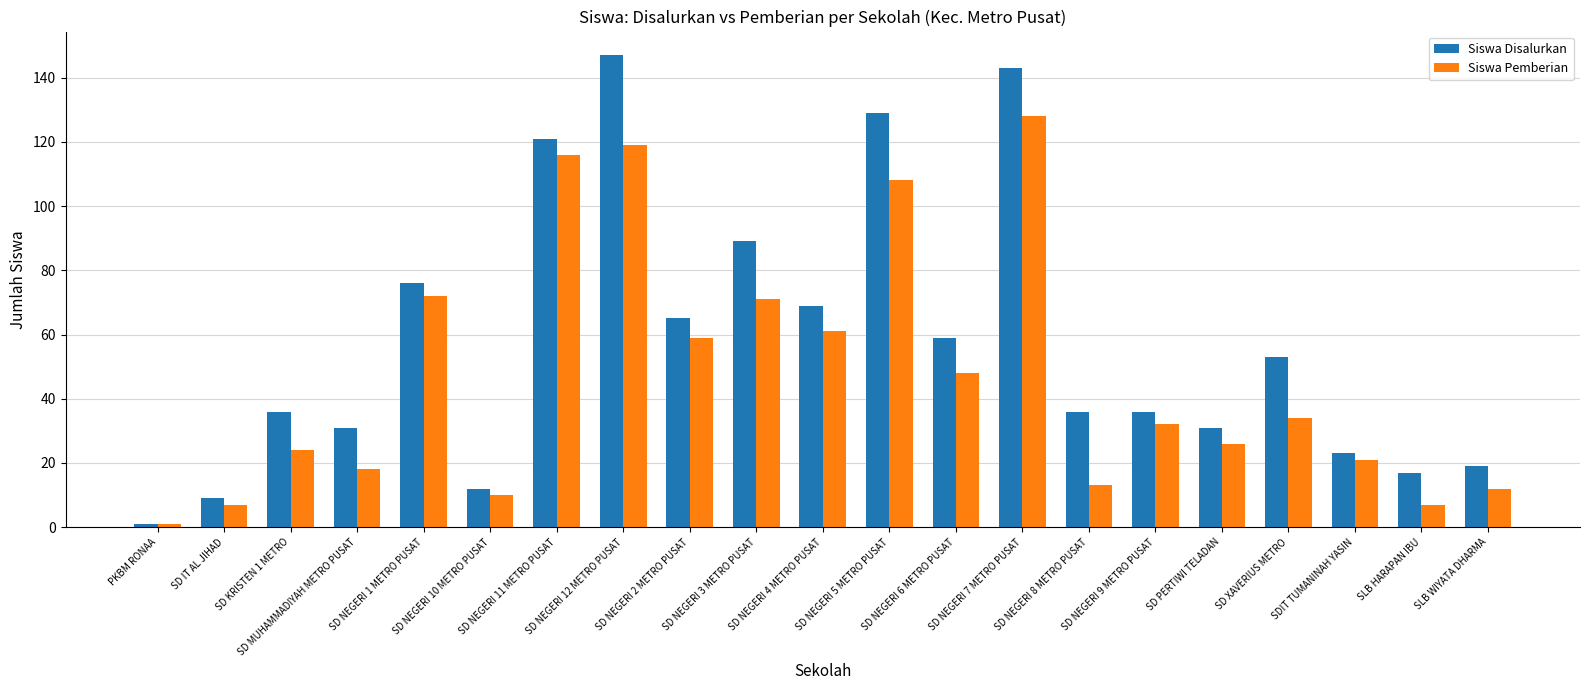

Which label corresponds to the largest value in the chart?

SD NEGERI 12 METRO PUSAT